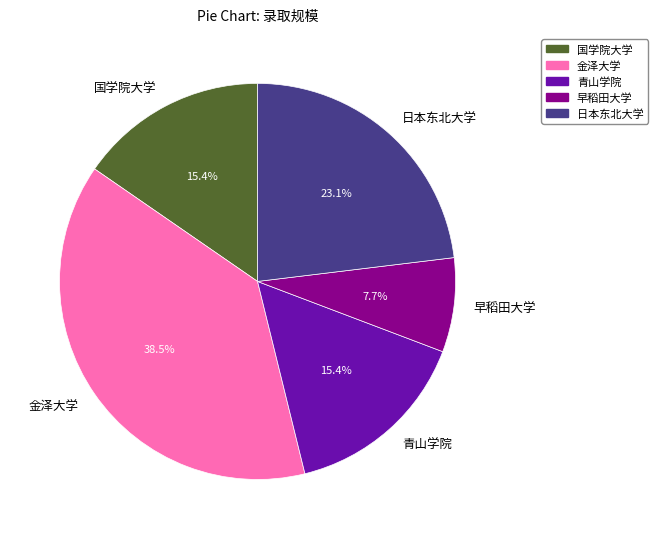

Is there any slice that represents more than half of the pie?

No